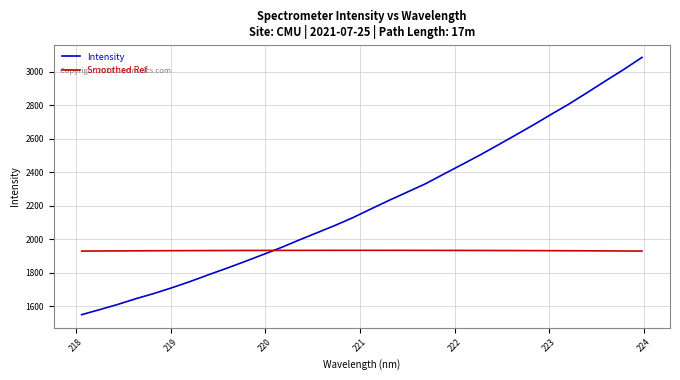

What is the average value of the Smoothed Ref series?

1933.0